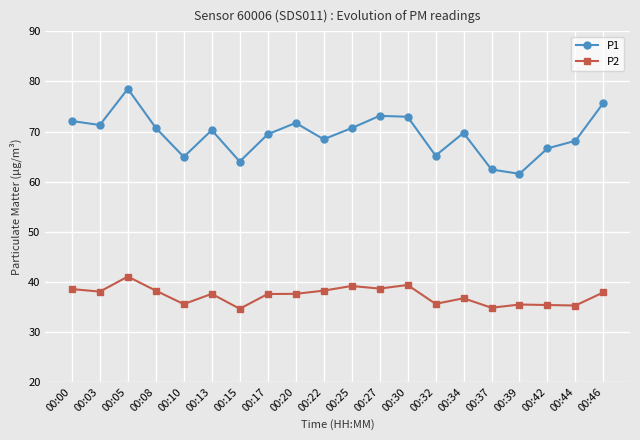

Is it true that P1 equals 28.7 at 00:08?

False